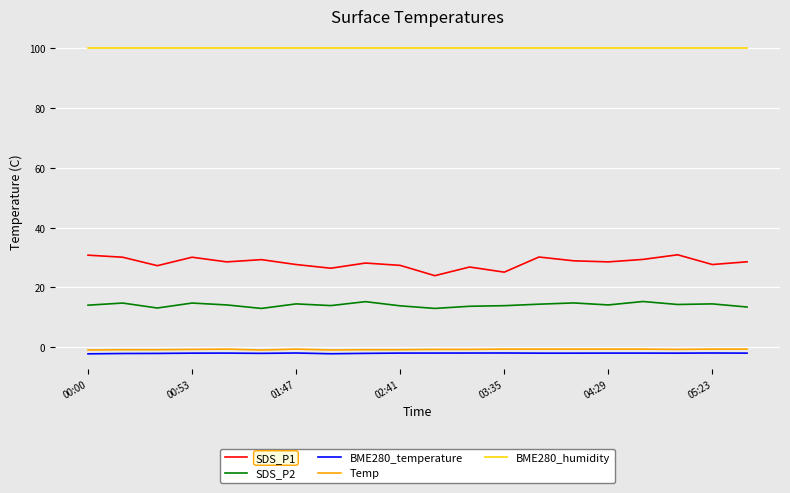

True or false: BME280_humidity and BME280_temperature intersect in this chart.

False